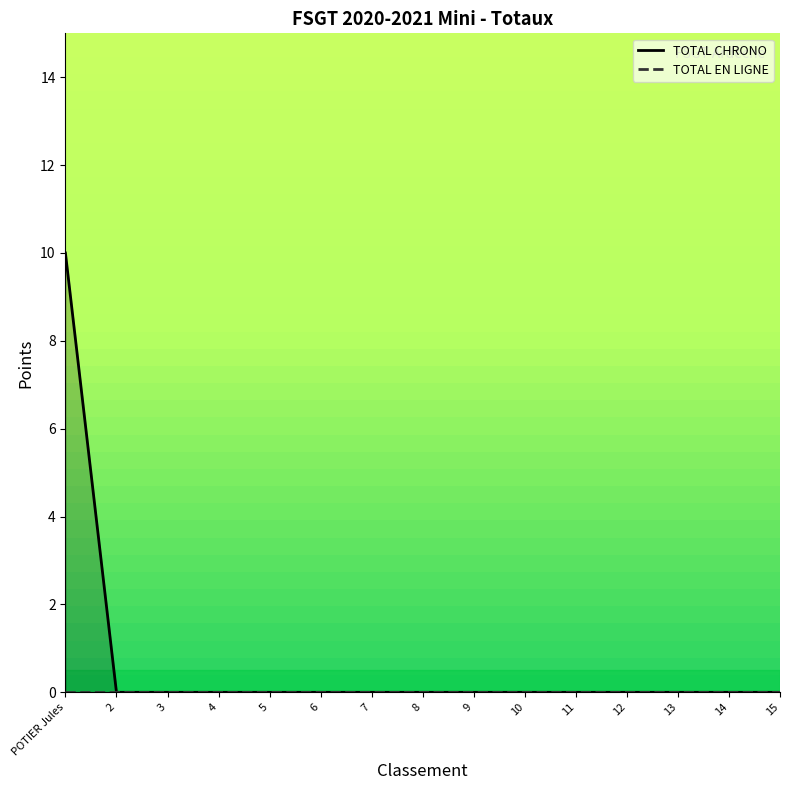

How many categories are shown in the chart?

15